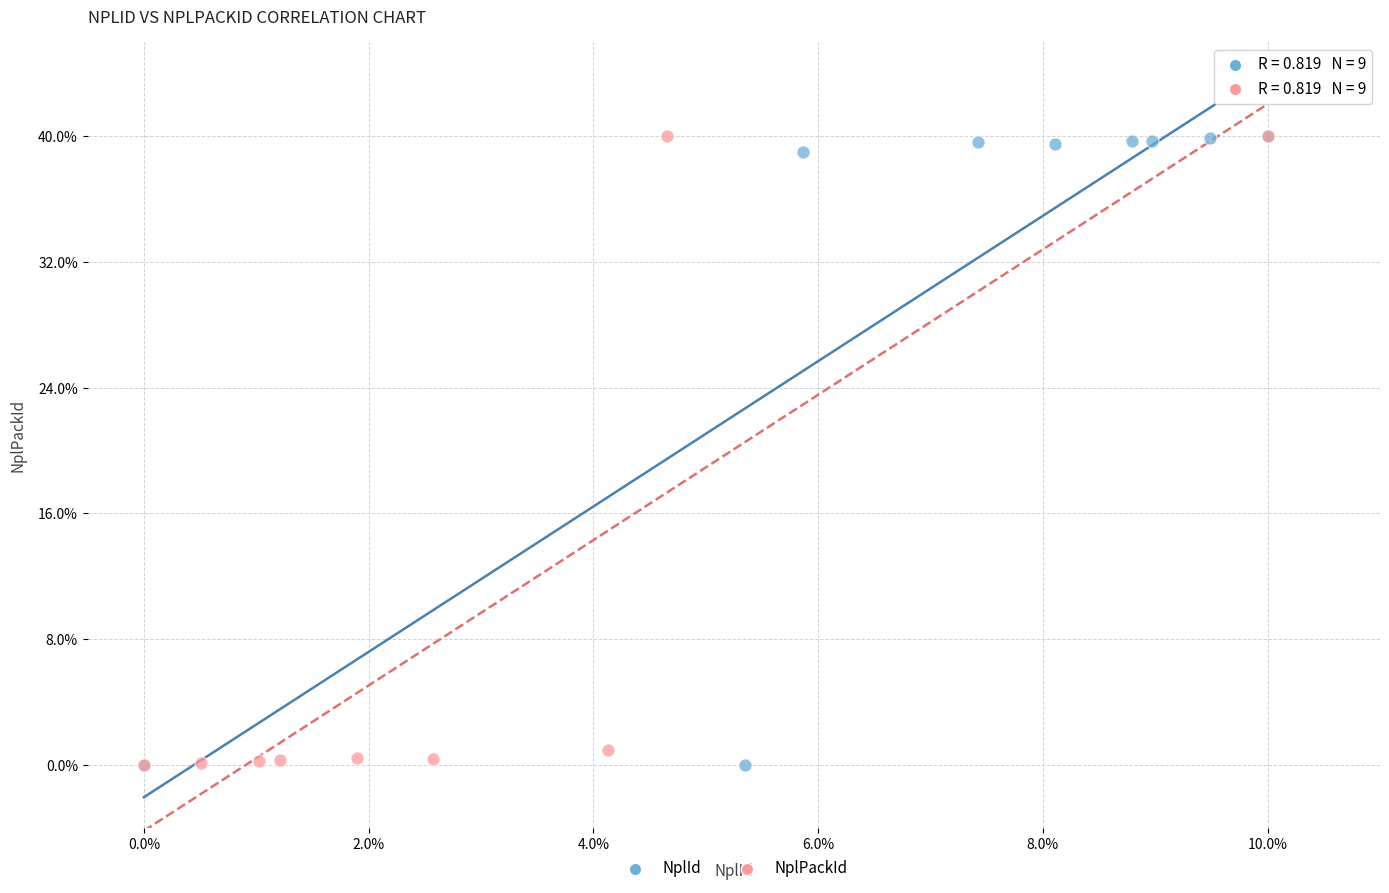

What are all the series names shown in the legend?

NplId, NplPackId